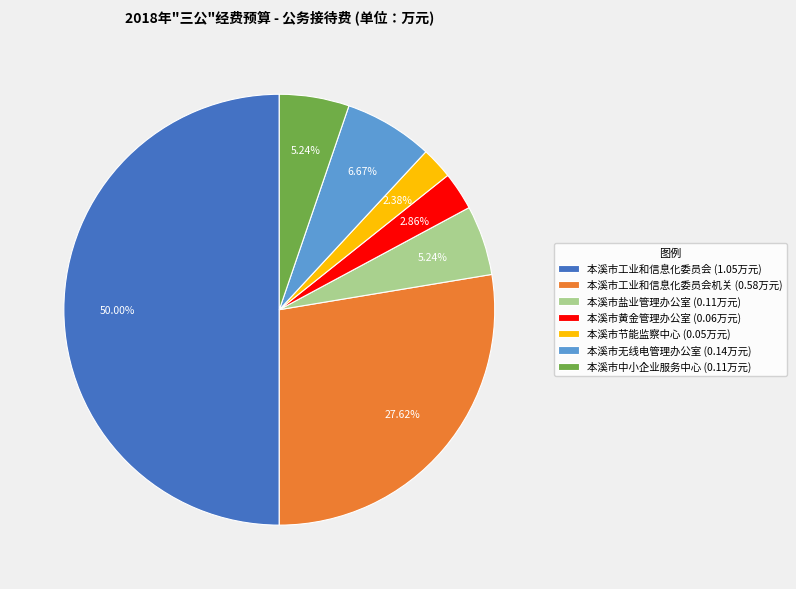

Do 本溪市黄金管理办公室 (0.06万元) and 本溪市中小企业服务中心 (0.11万元) together represent more than half of the pie?

No